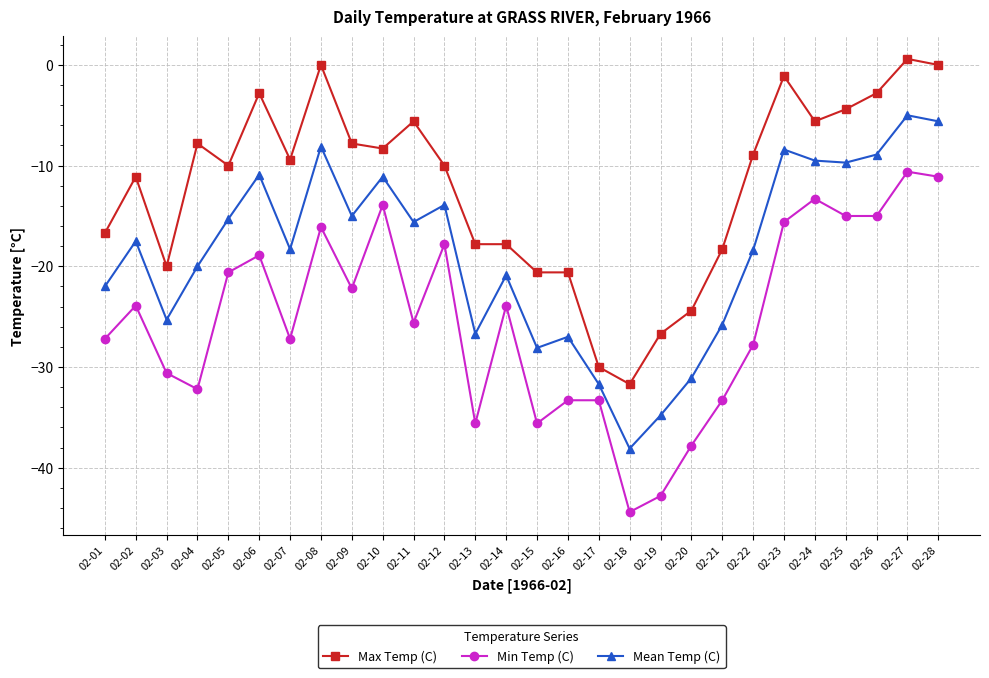

True or false: Mean Temp (C) and Min Temp (C) cross at least once.

False